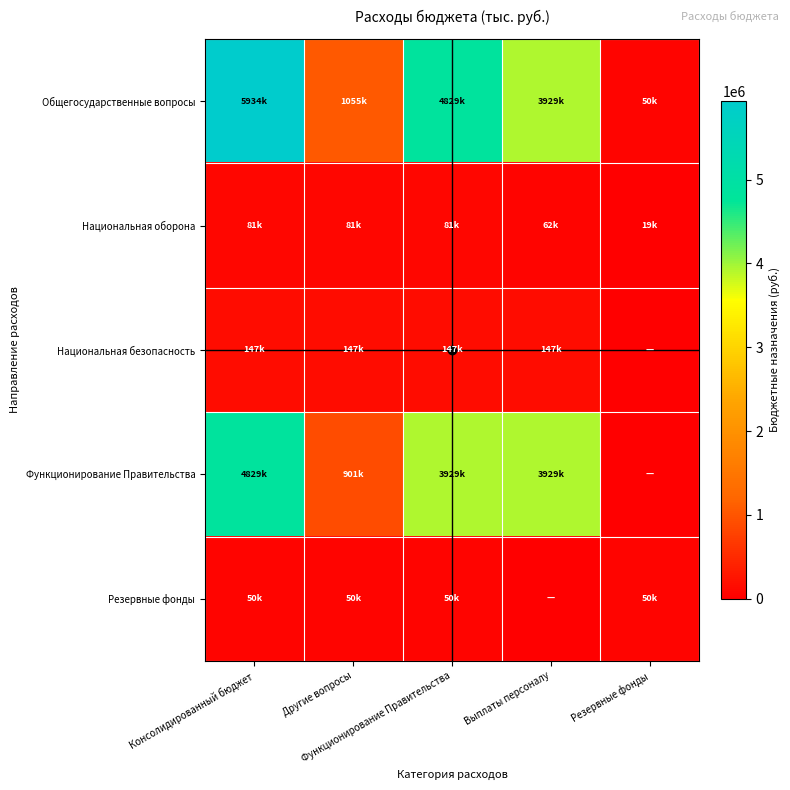

Rank the series by their maximum value, from lowest to highest.

Резервные фонды, Национальная оборона, Национальная безопасность, Функционирование Правительства, Общегосударственные вопросы